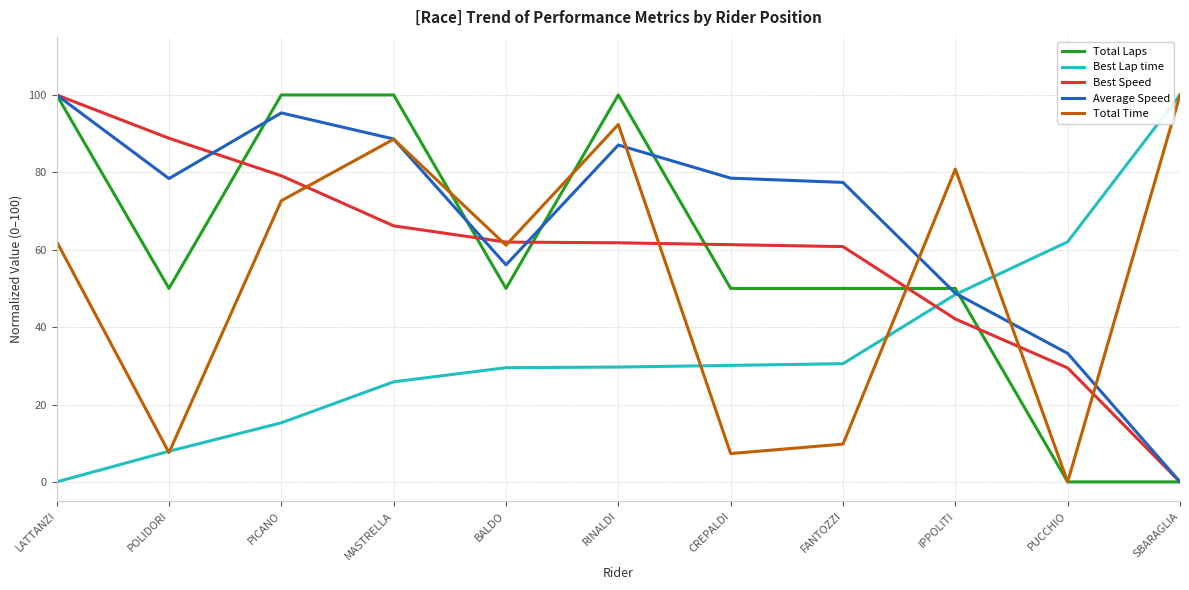

The Average Speed series shows 8.1 at PUCCHIO. True or false?

False